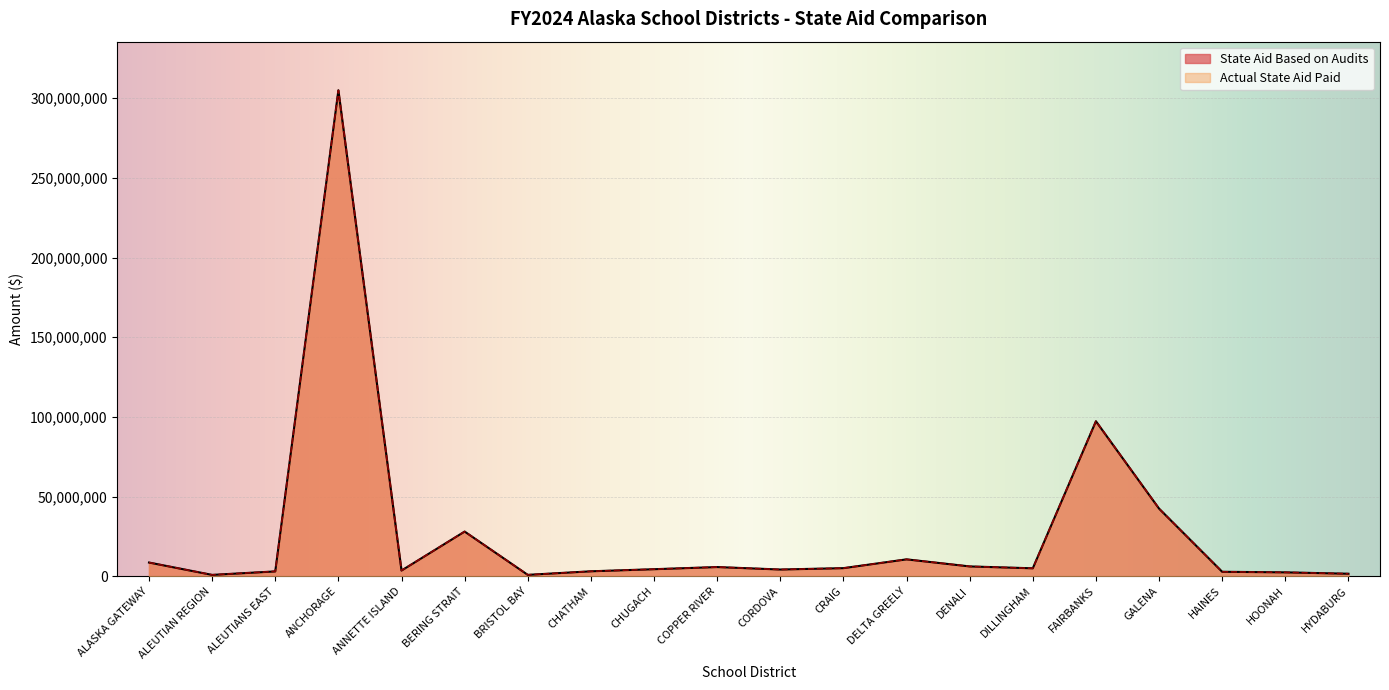

What is the value of the Actual State Aid Paid point at the 19th from the left?

2474846